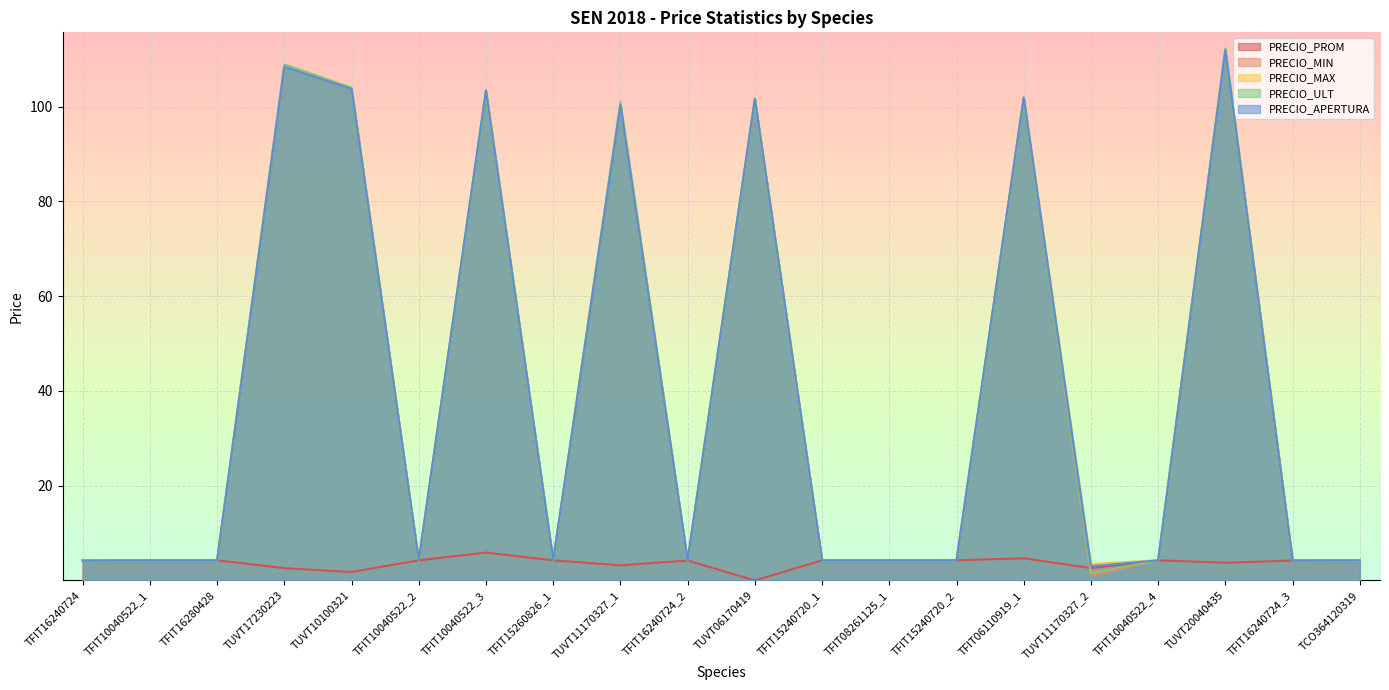

What position from the right is TFIT10040522_3?

14